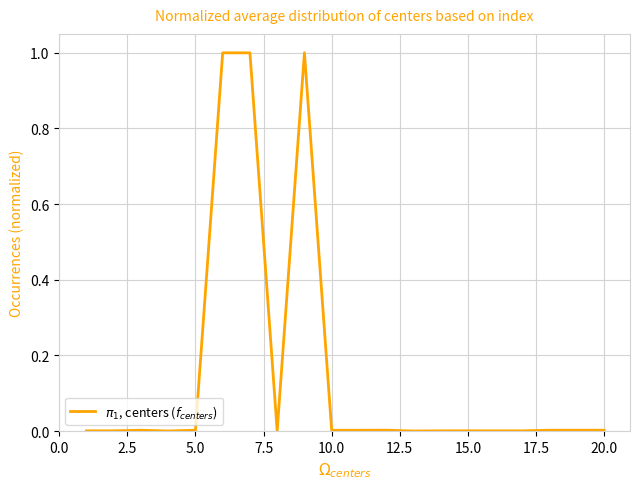

What is the average value?

0.2